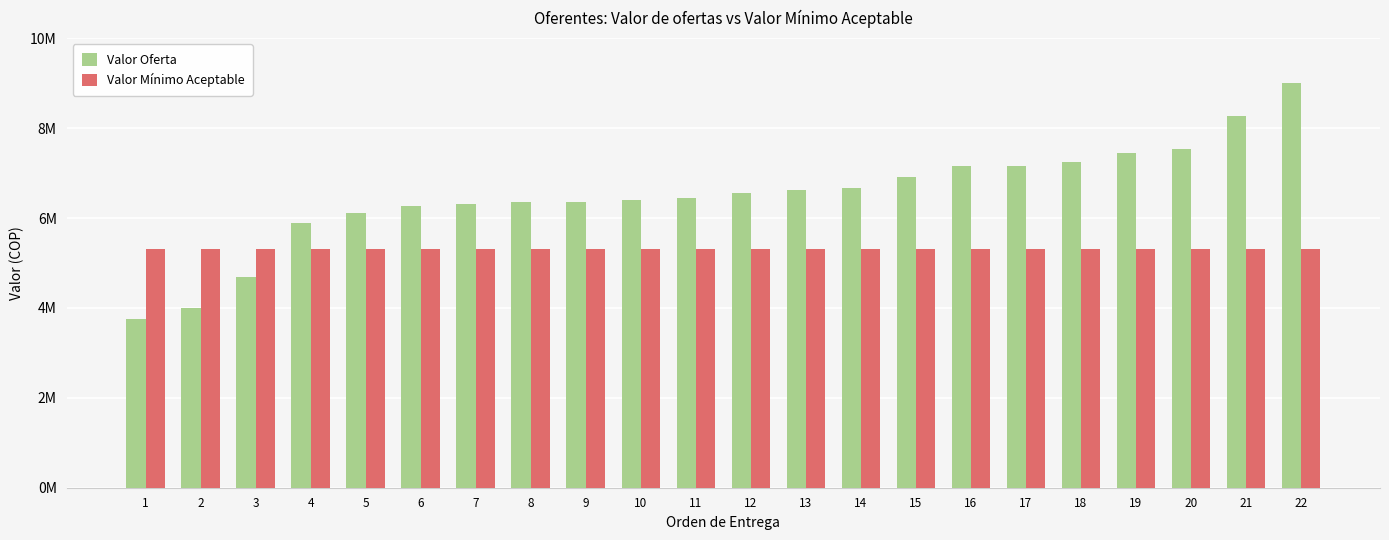

Reading left to right, transcribe all the data shown in this chart.

Valor Oferta: 3762837.1	4001826.0	4695252.0	5884550.0	6116056.2	6260541.2	6310276.1	6351031.2	6352684.1	6410813.2	6451114.3	6550509.7	6626039.0	6670472.4	6922394.2	7149623.5	7154490.6	7241223.8	7455390.5	7542500.8	8273021.6	9005641.5
Valor Mínimo Aceptable: 5319339.1	5319339.1	5319339.1	5319339.1	5319339.1	5319339.1	5319339.1	5319339.1	5319339.1	5319339.1	5319339.1	5319339.1	5319339.1	5319339.1	5319339.1	5319339.1	5319339.1	5319339.1	5319339.1	5319339.1	5319339.1	5319339.1